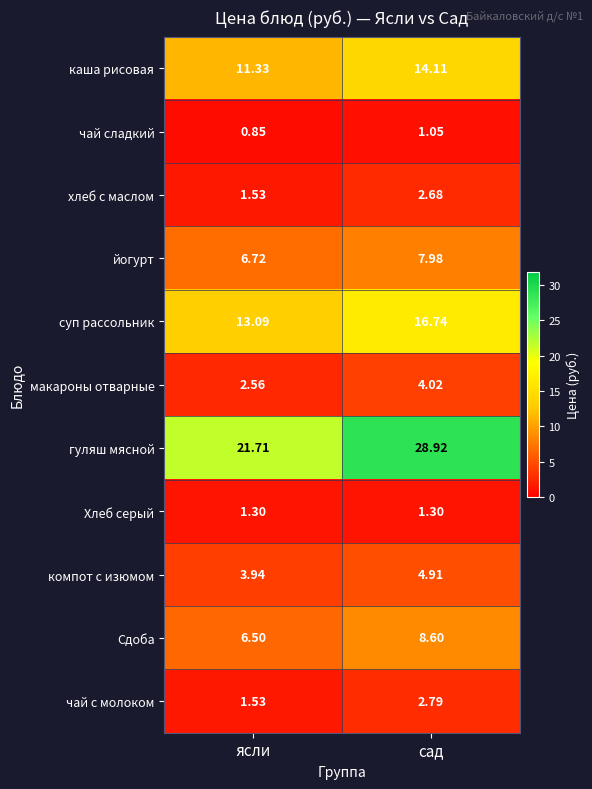

Where does the йогурт series first go above 7?

сад